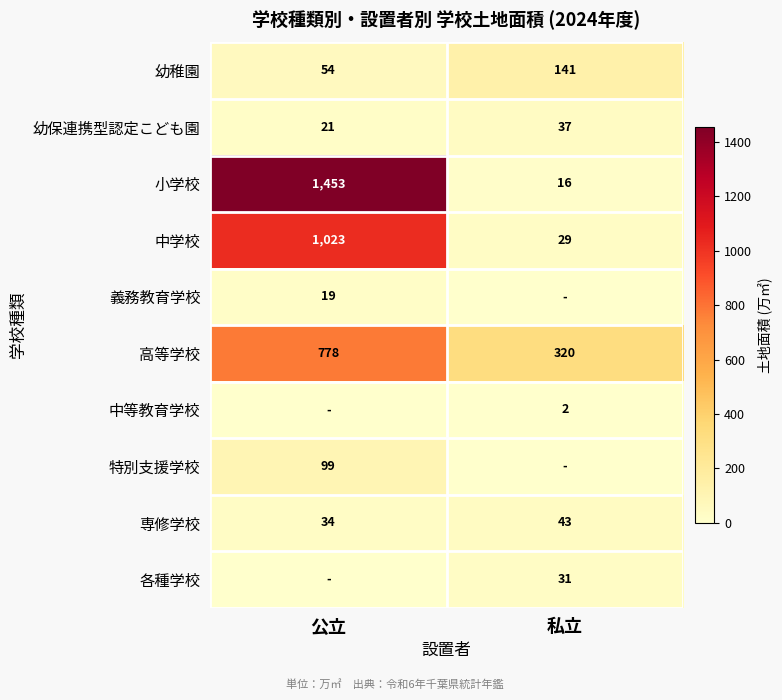

Rank the categories by 幼稚園 value from highest to lowest.

私立, 公立